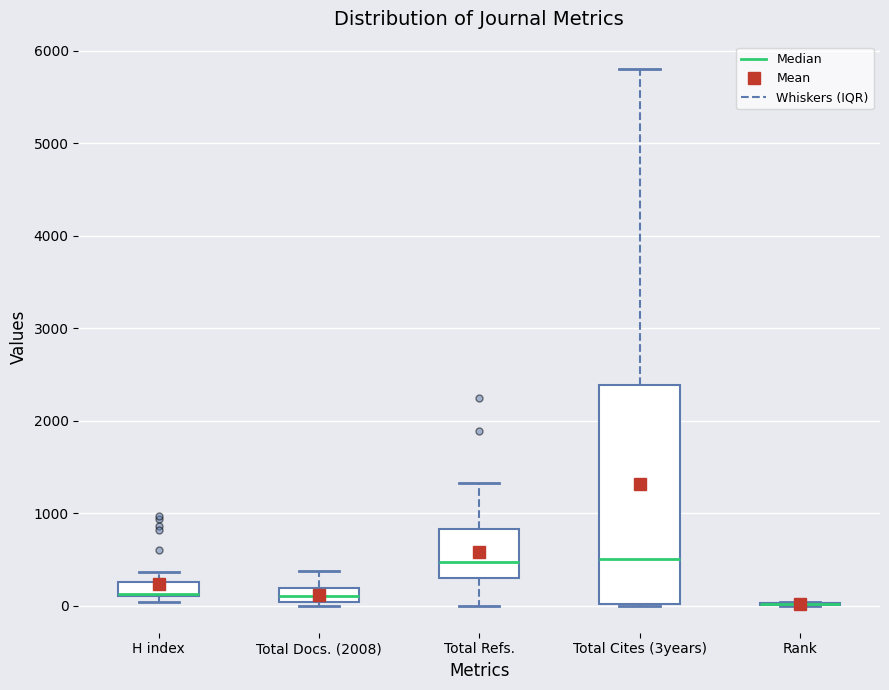

Which box is the tallest, from its lower edge to its upper edge?

Total Cites (3years)